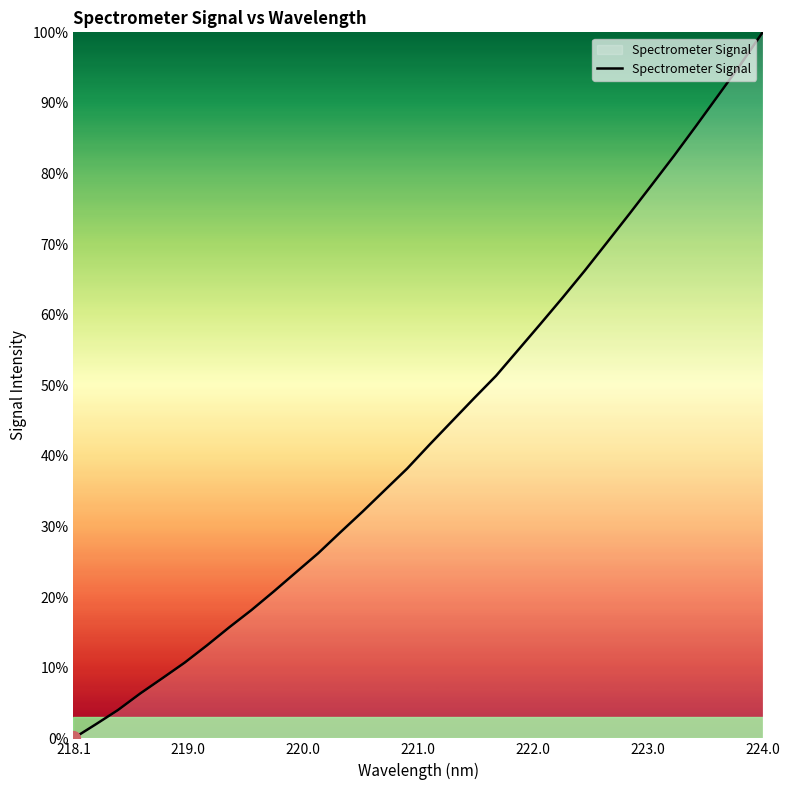

What is the maximum value shown in the chart?

100.0